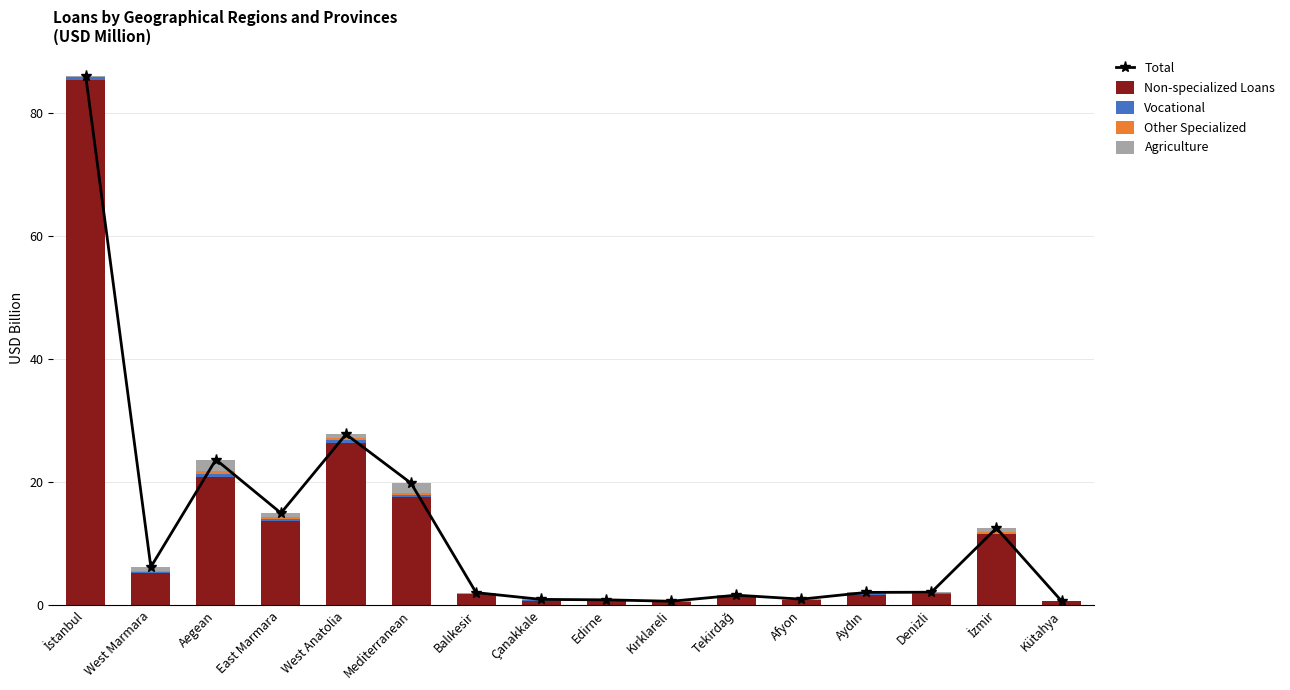

How many data points does each series have?

16